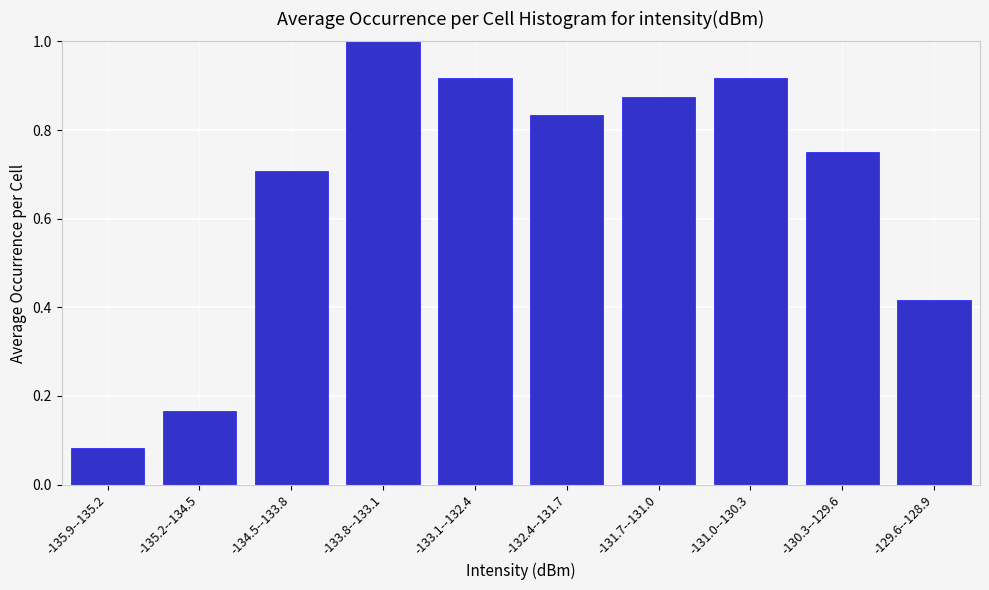

What is the label of the 1st bar from the left?

-135.9--135.2